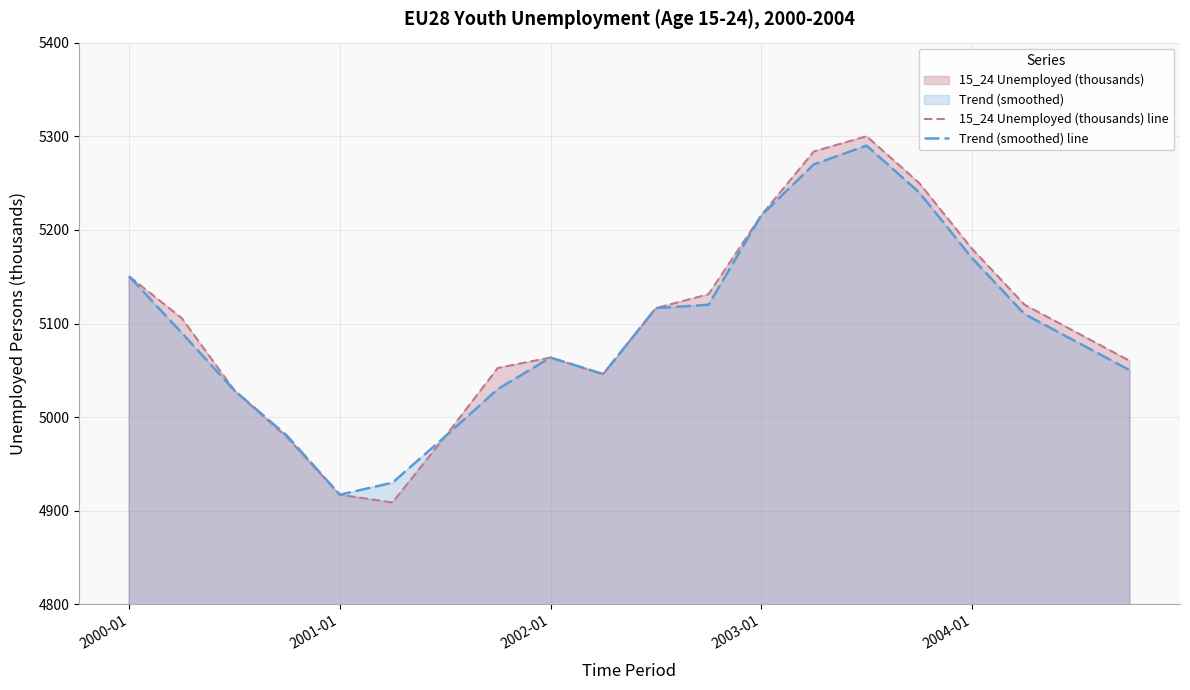

What is the average value of the 15_24 Unemployed (thousands) line series?

5098.9